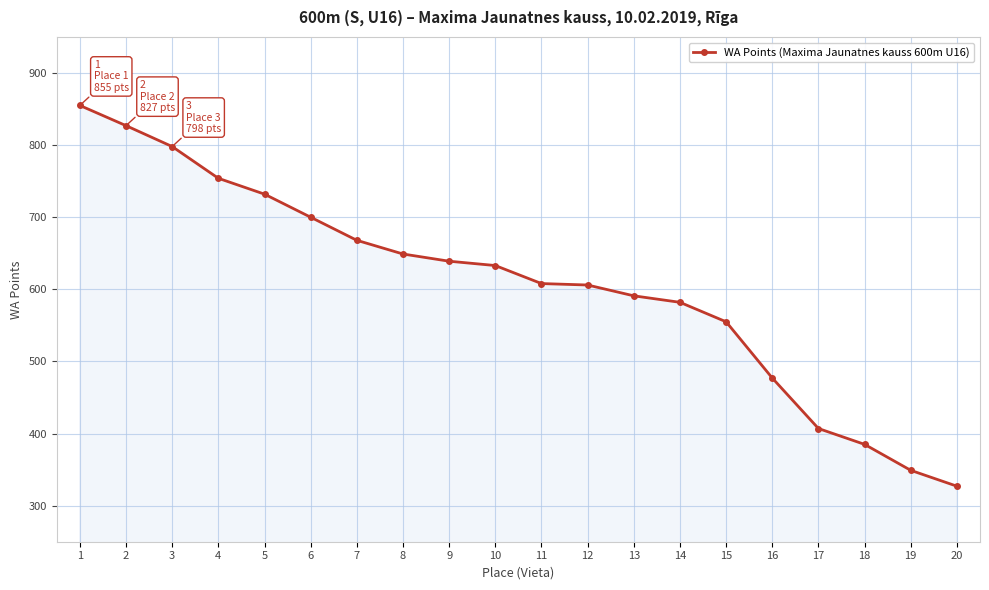

How many lines are shown in the chart?

1